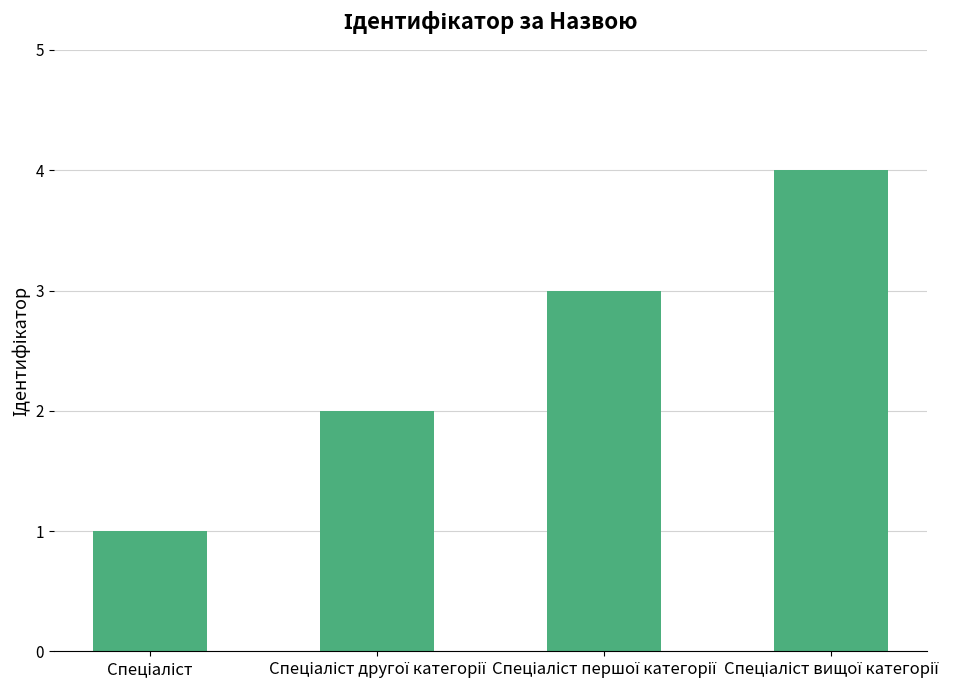

What is the difference between the maximum and minimum values?

3